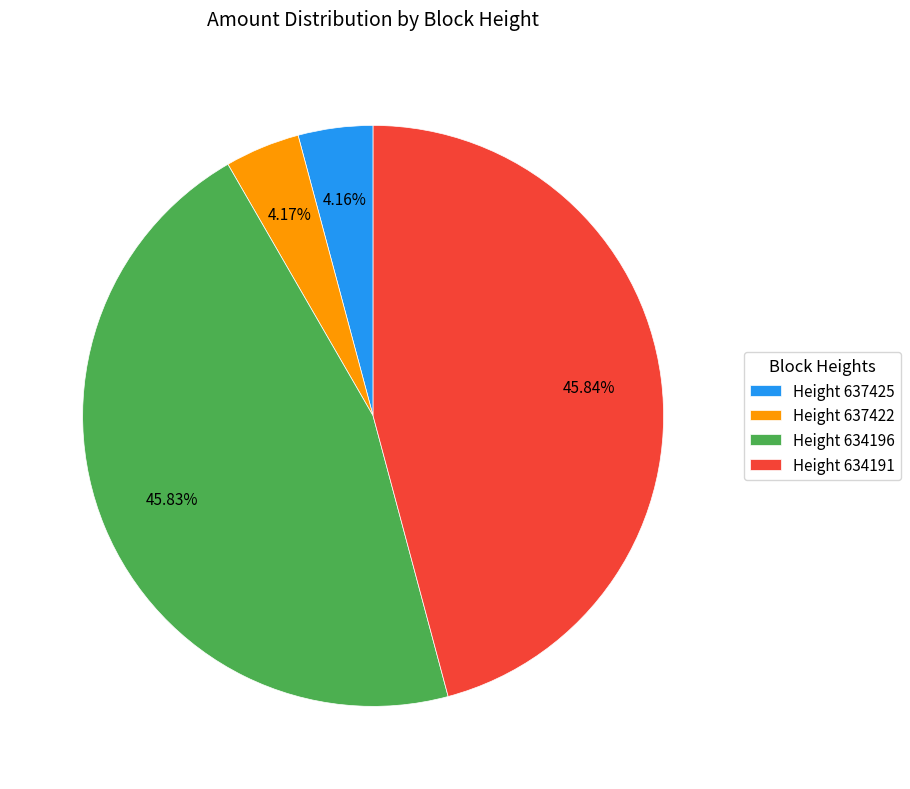

To the nearest percent, what is the difference between the largest and smallest slice percentages?

42%